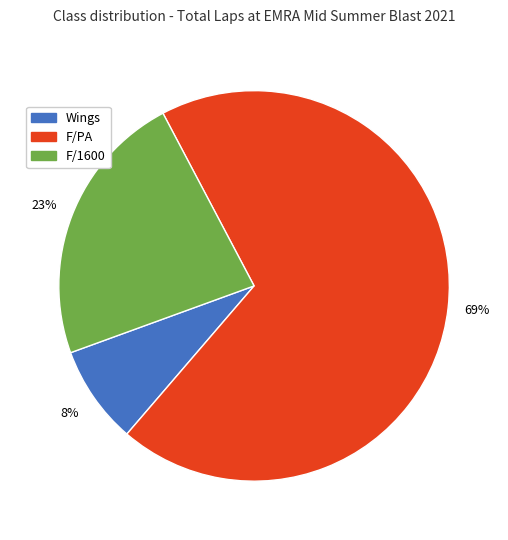

Is there any slice that represents more than half of the pie?

Yes